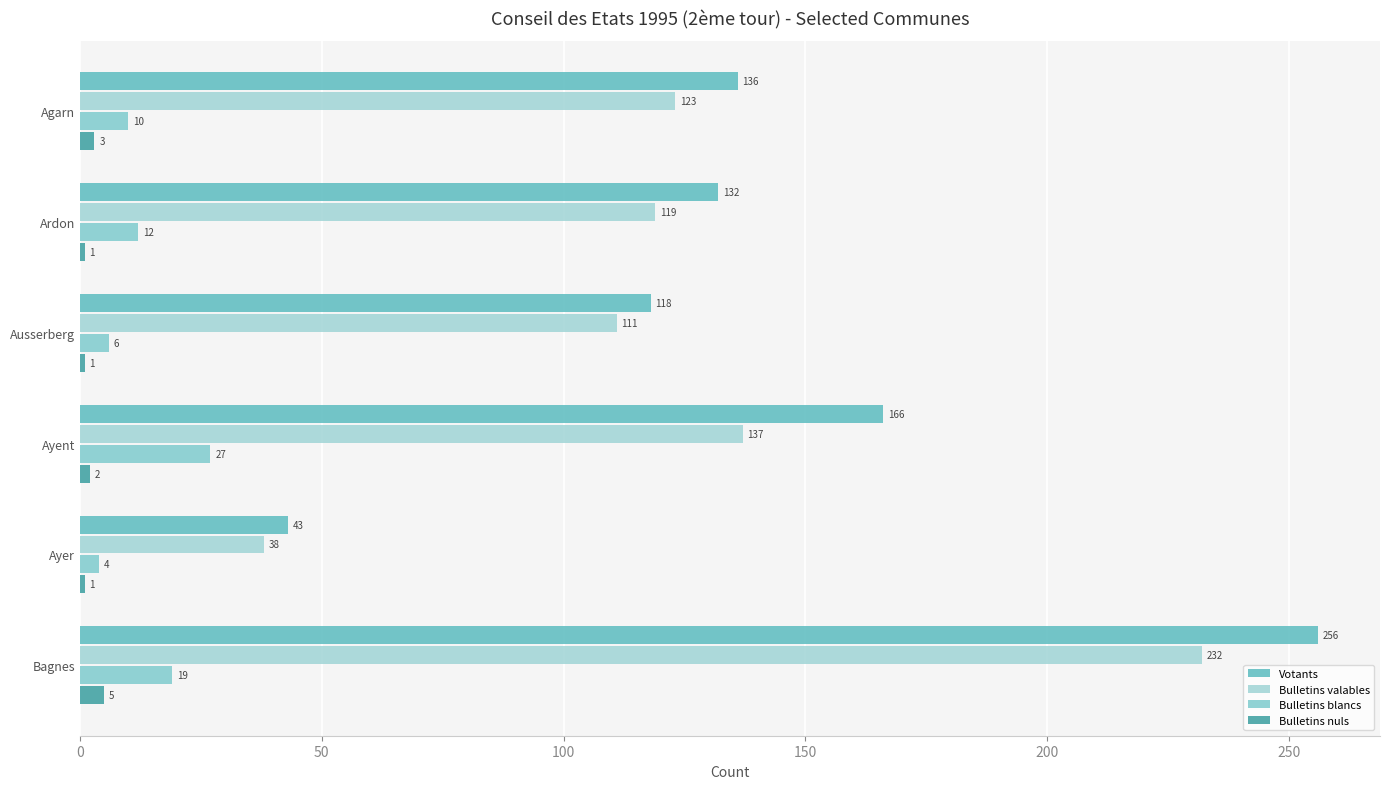

What is the minimum value shown in the chart?

1